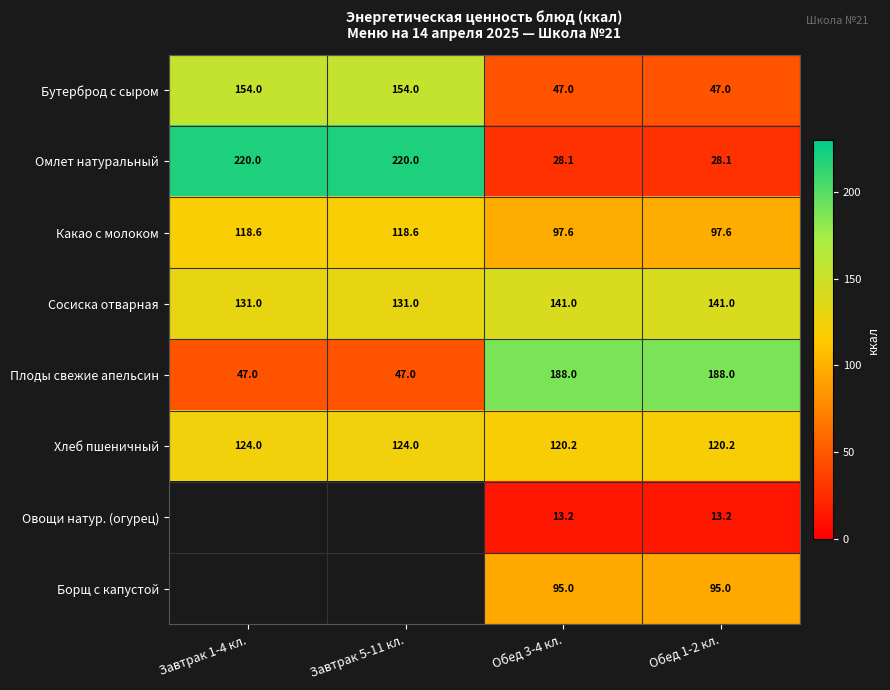

What is the total value across all series at Обед 1-2 кл.?

730.1